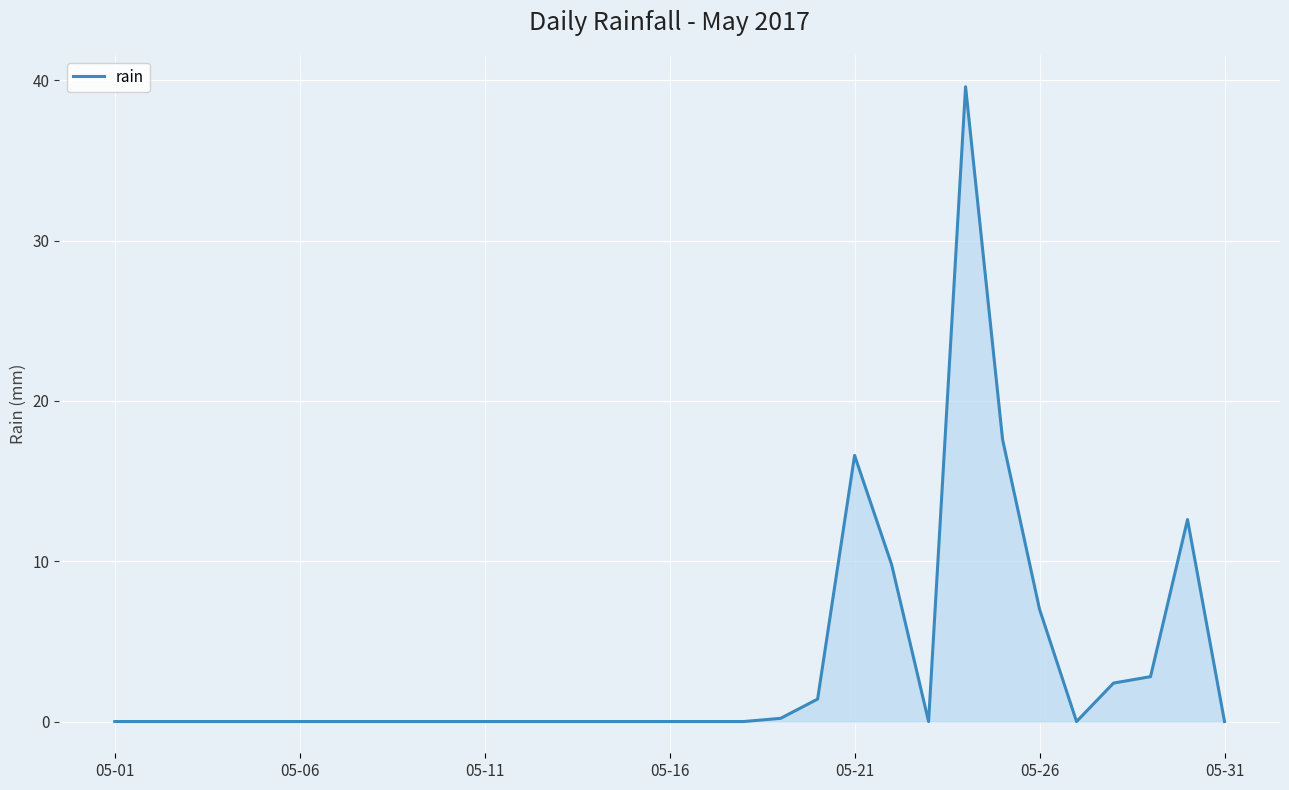

What is the maximum value shown in the chart?

39.6